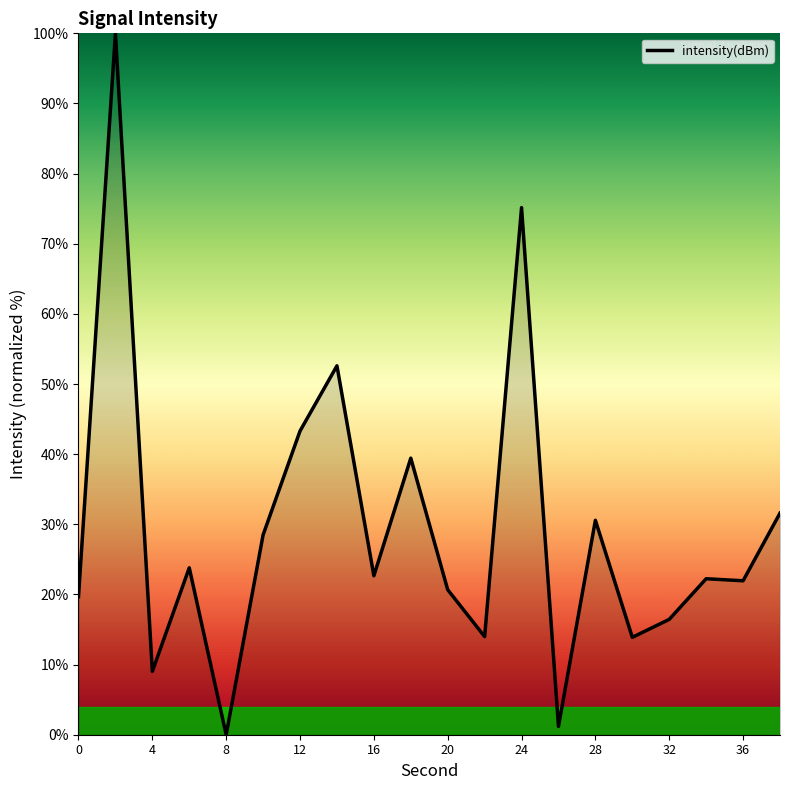

What is the difference between the maximum and minimum values?

100.0